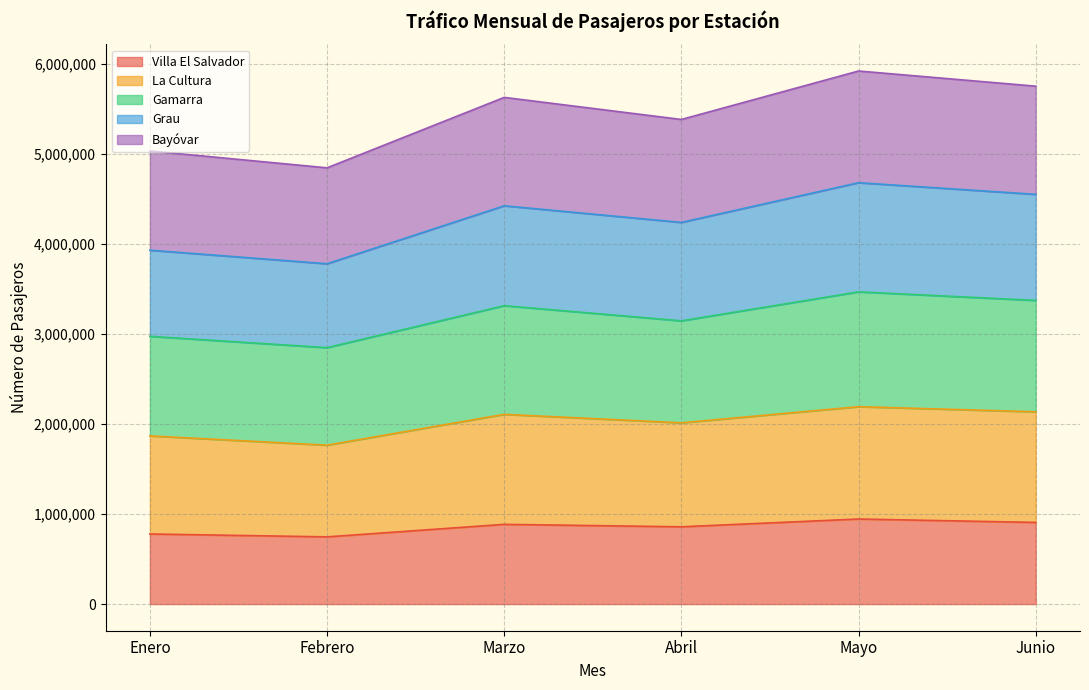

What is the highest value of the Villa El Salvador series?

945053